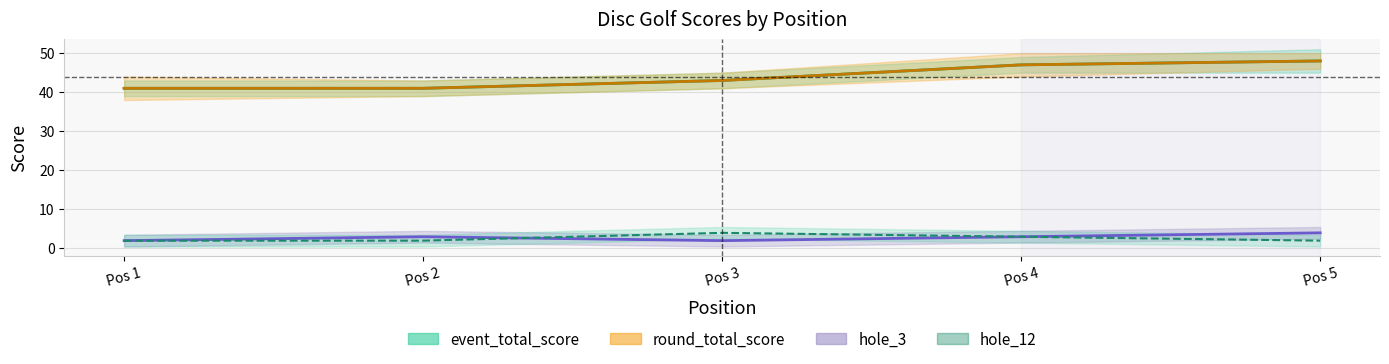

What is the minimum value for hole_3?

2